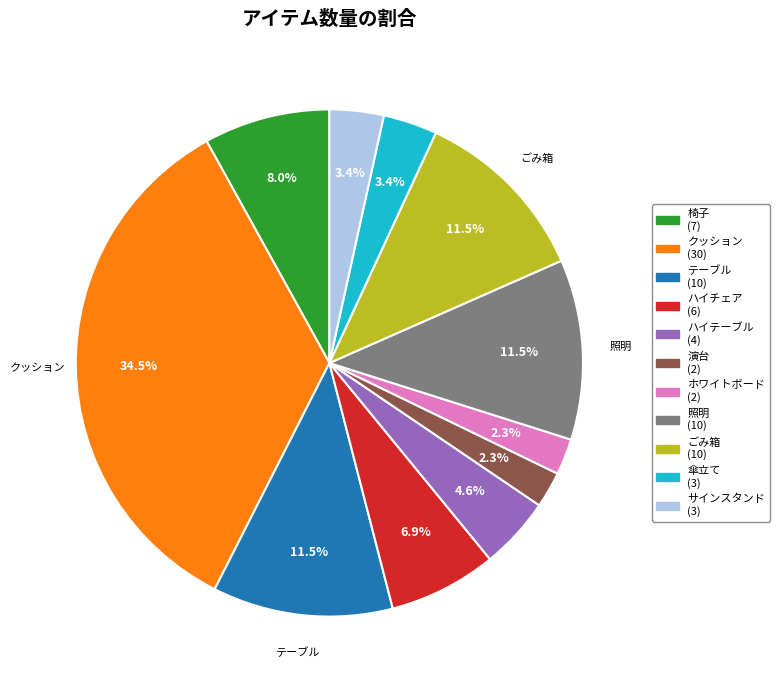

How many slices are in this pie chart?

11